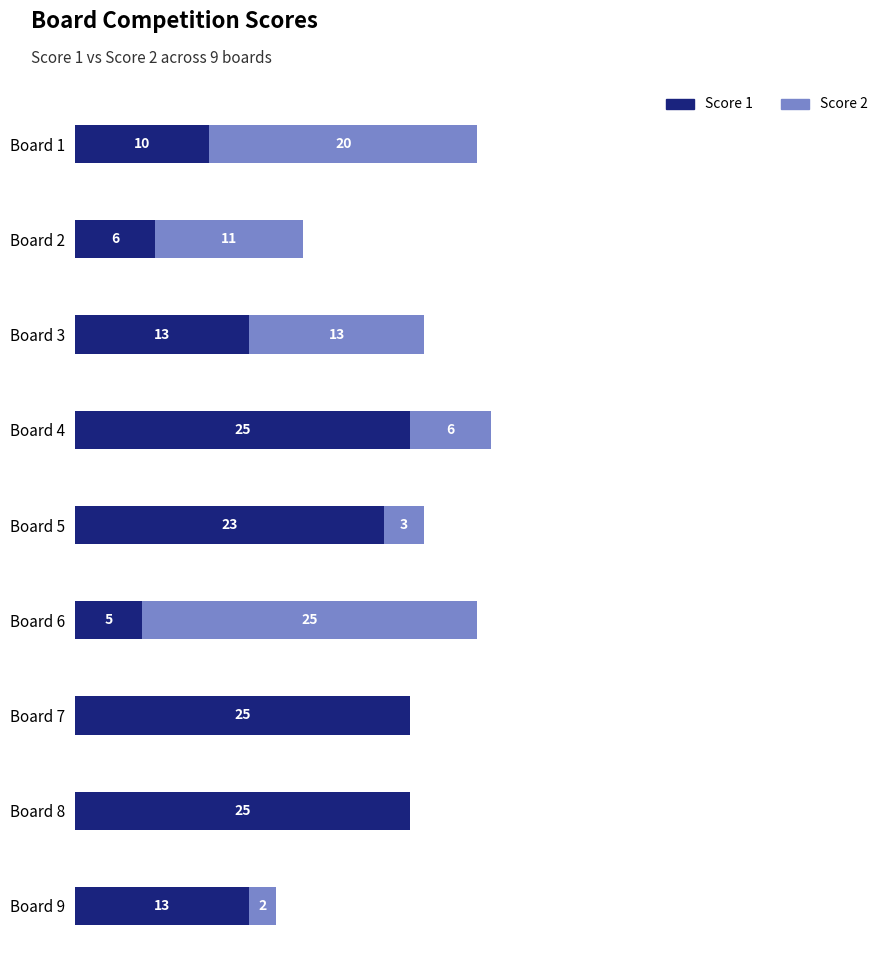

What are all the series names shown in the legend?

Score 1, Score 2